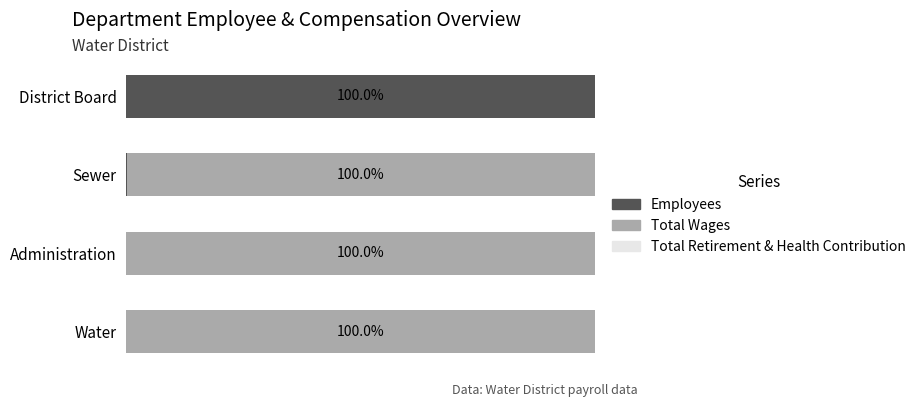

Are the bars horizontal?

Yes